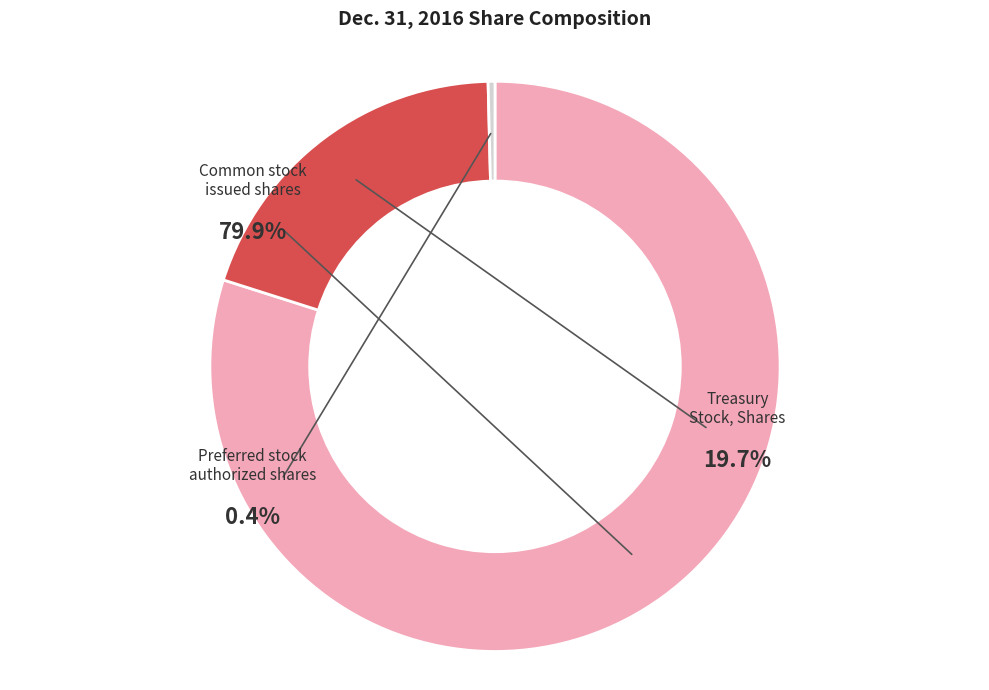

True or false: Preferred stock, authorized shares accounts for 1% of the total.

False